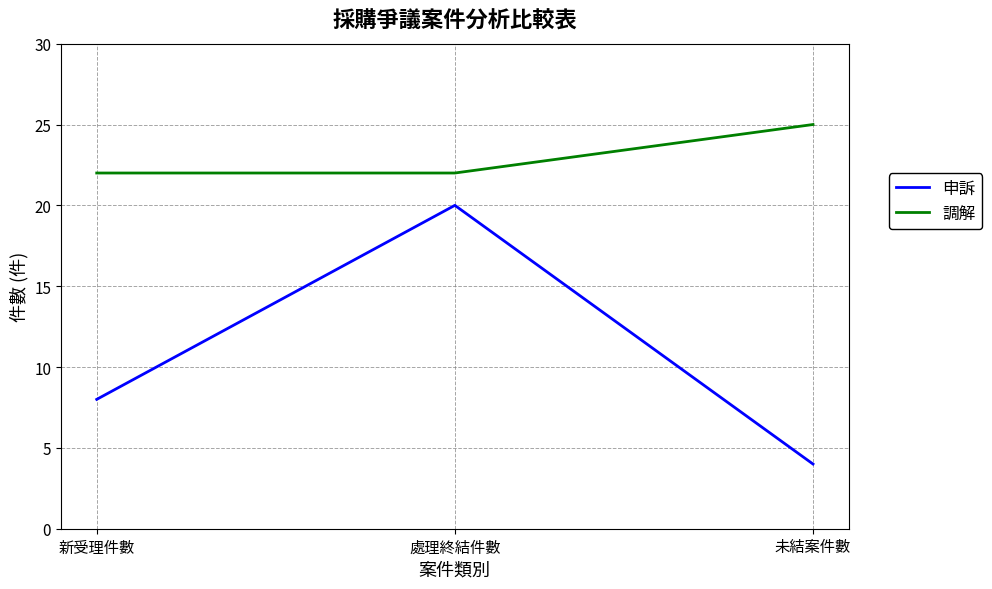

Does the chart display data point markers on the line(s)?

No